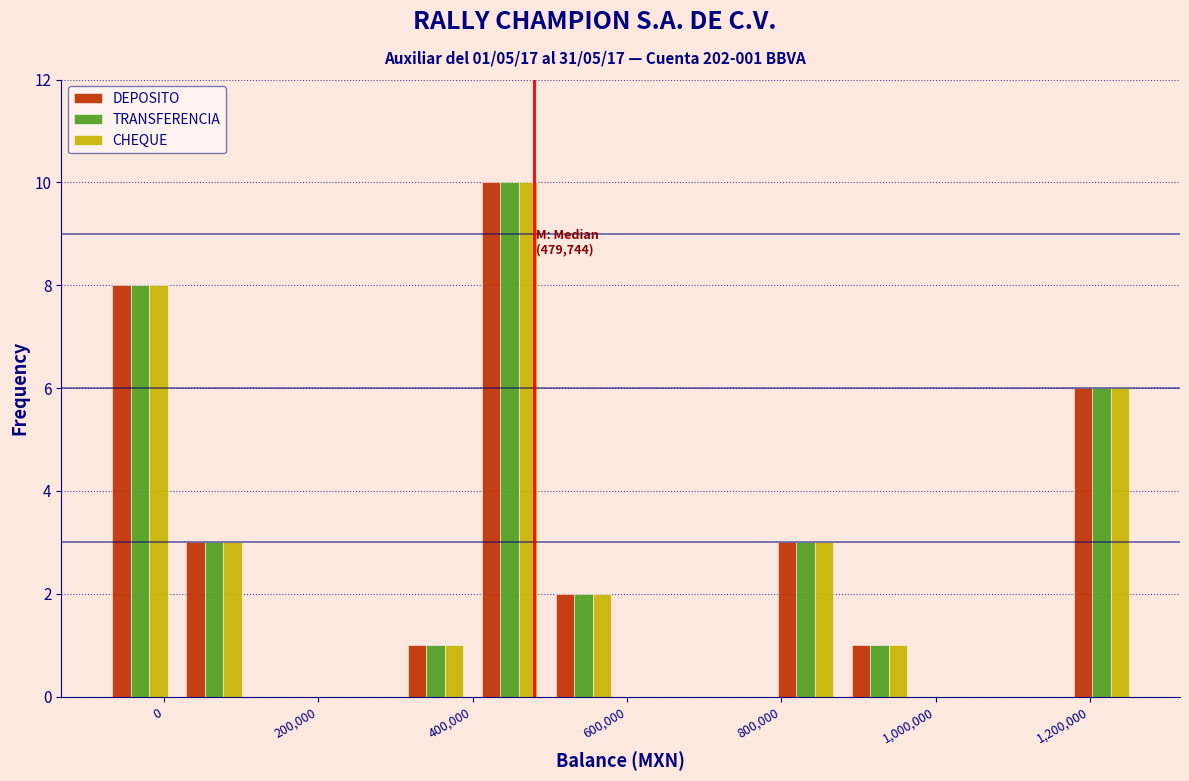

In the DEPOSITO series, which range on the x-axis has the tallest bar?

400000 to 500000